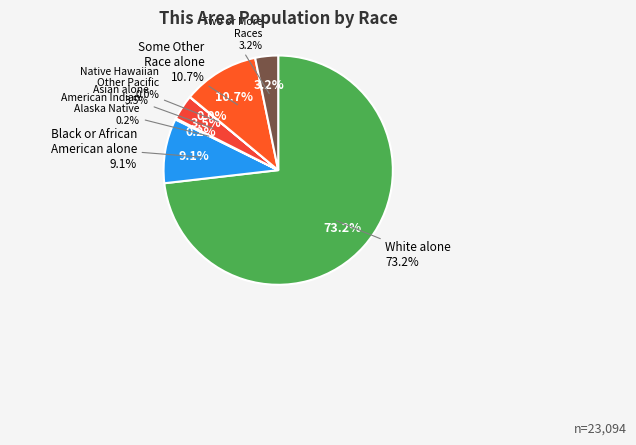

Do American Indian and Alaska Native and Native Hawaiian and Other Pacific together represent more than half of the pie?

No